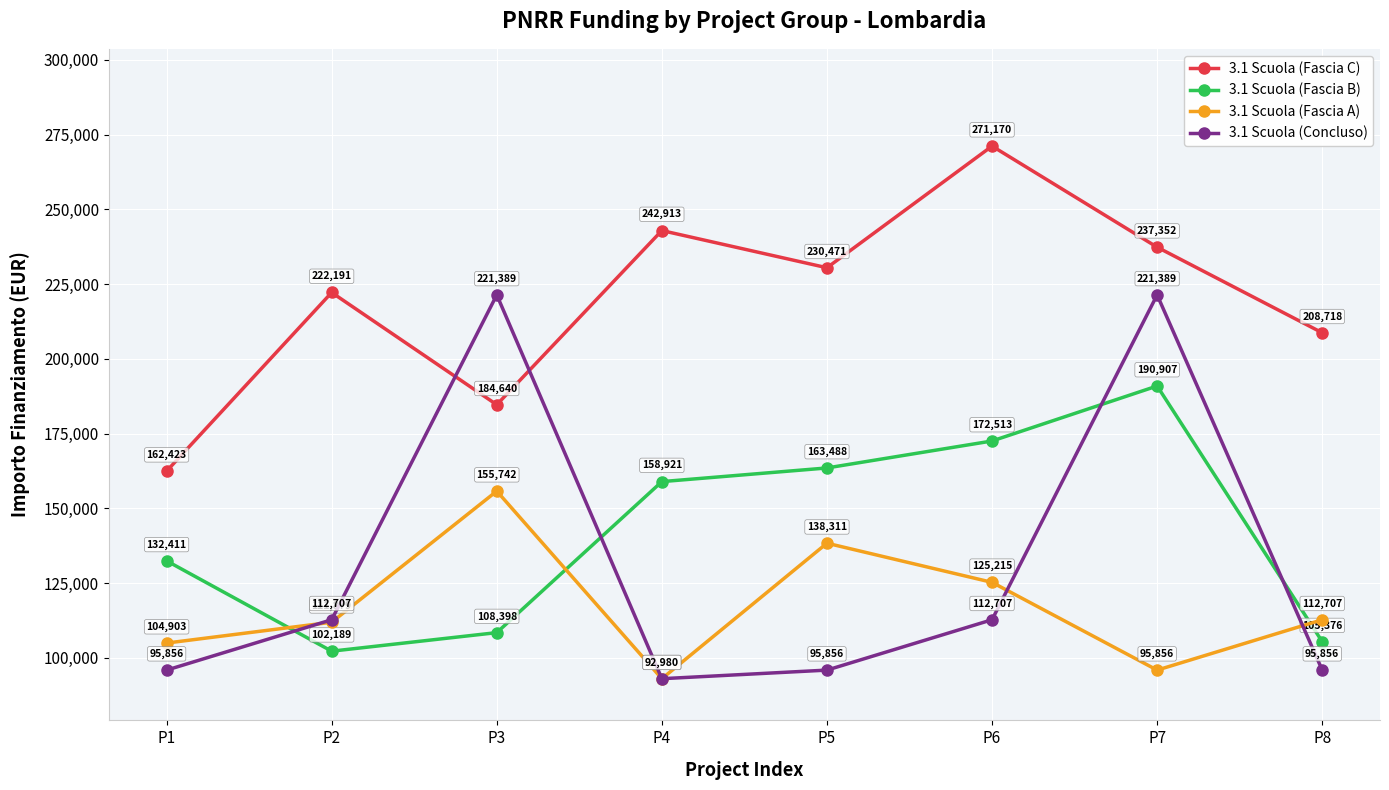

At P6, list the series in order from smallest to largest.

3.1 Scuola (Concluso), 3.1 Scuola (Fascia A), 3.1 Scuola (Fascia B), 3.1 Scuola (Fascia C)